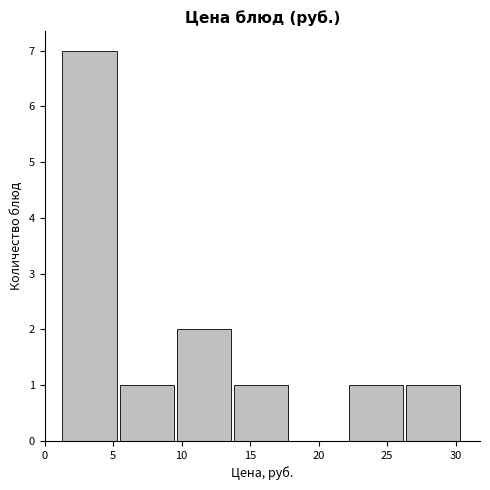

Reading left to right, list every bar in this chart as the range it spans on the x-axis followed by its height. Neither the bar edges nor the heights are printed on the chart, so give them approximately, as read against the axes.

1.5 to 5.5: 7
5.5 to 9.5: 1
9.5 to 14.0: 2
14.0 to 18.0: 1
18.0 to 22.0: 0
22.0 to 26.5: 1
26.5 to 30.5: 1